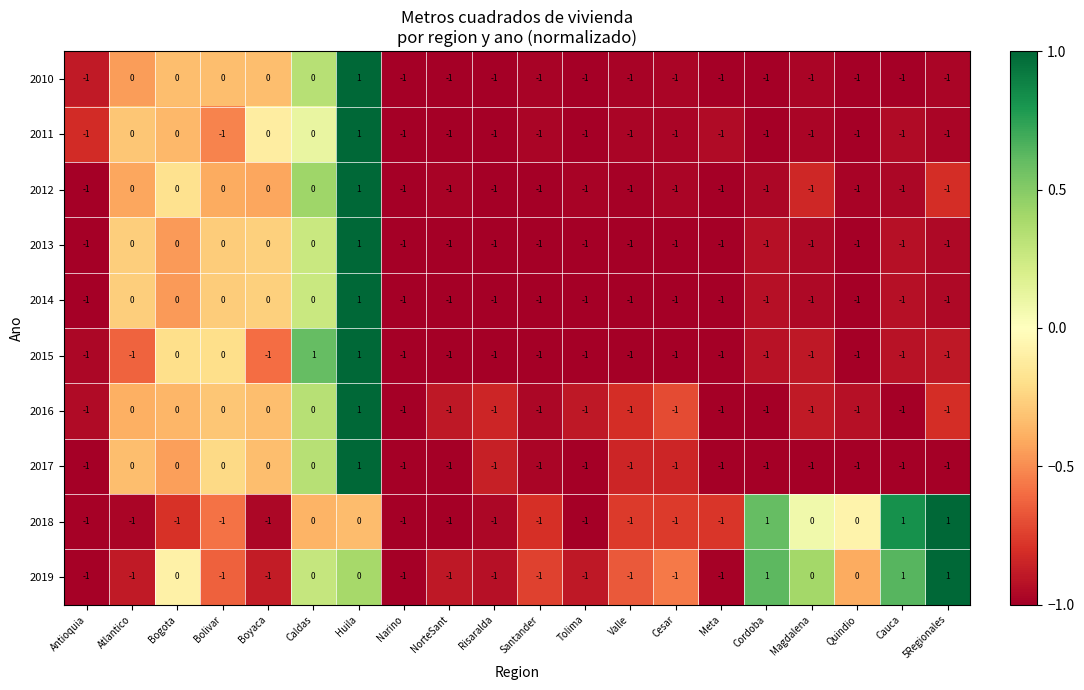

Between Caldas and Narino, which series saw the biggest shift?

2015